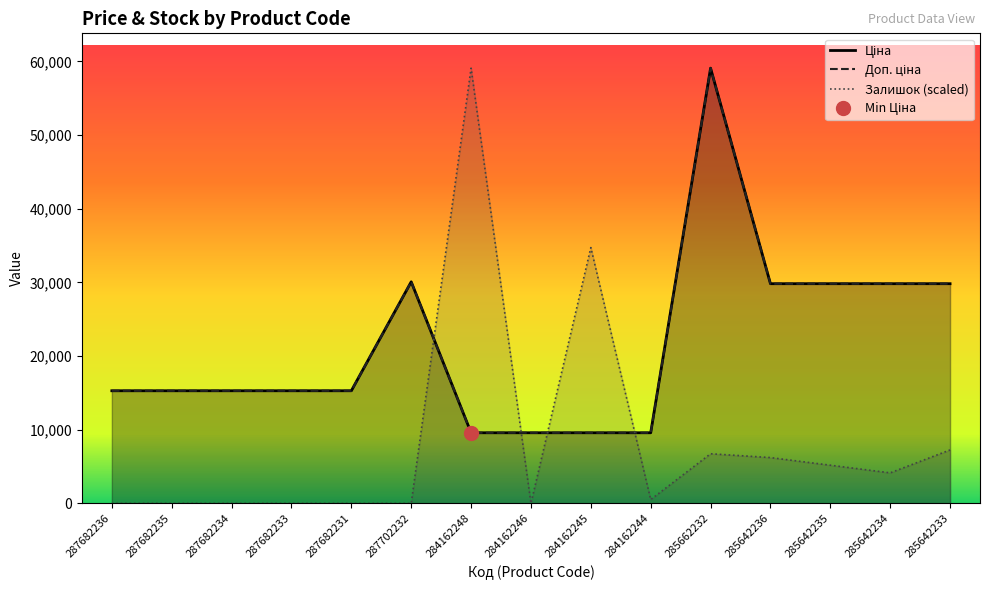

Rank the categories by Залишок (scaled) value from lowest to highest.

287682236, 287682235, 287682234, 287682233, 287682231, 287702232, 284162246, 284162244, 285642234, 285642235, 285642236, 285662232, 285642233, 284162245, 284162248